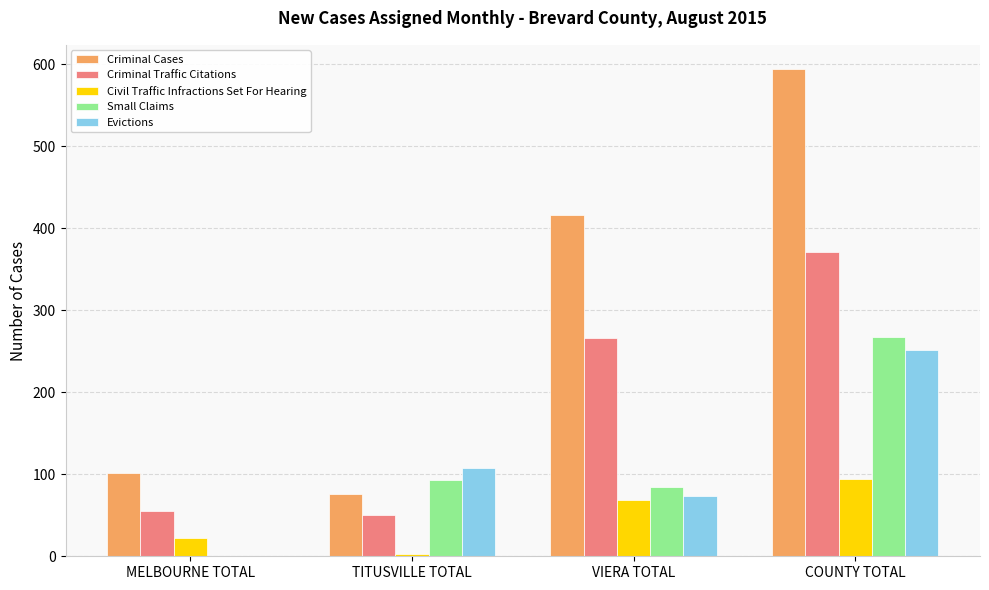

What is the spread (max minus min) of values at TITUSVILLE TOTAL?

105